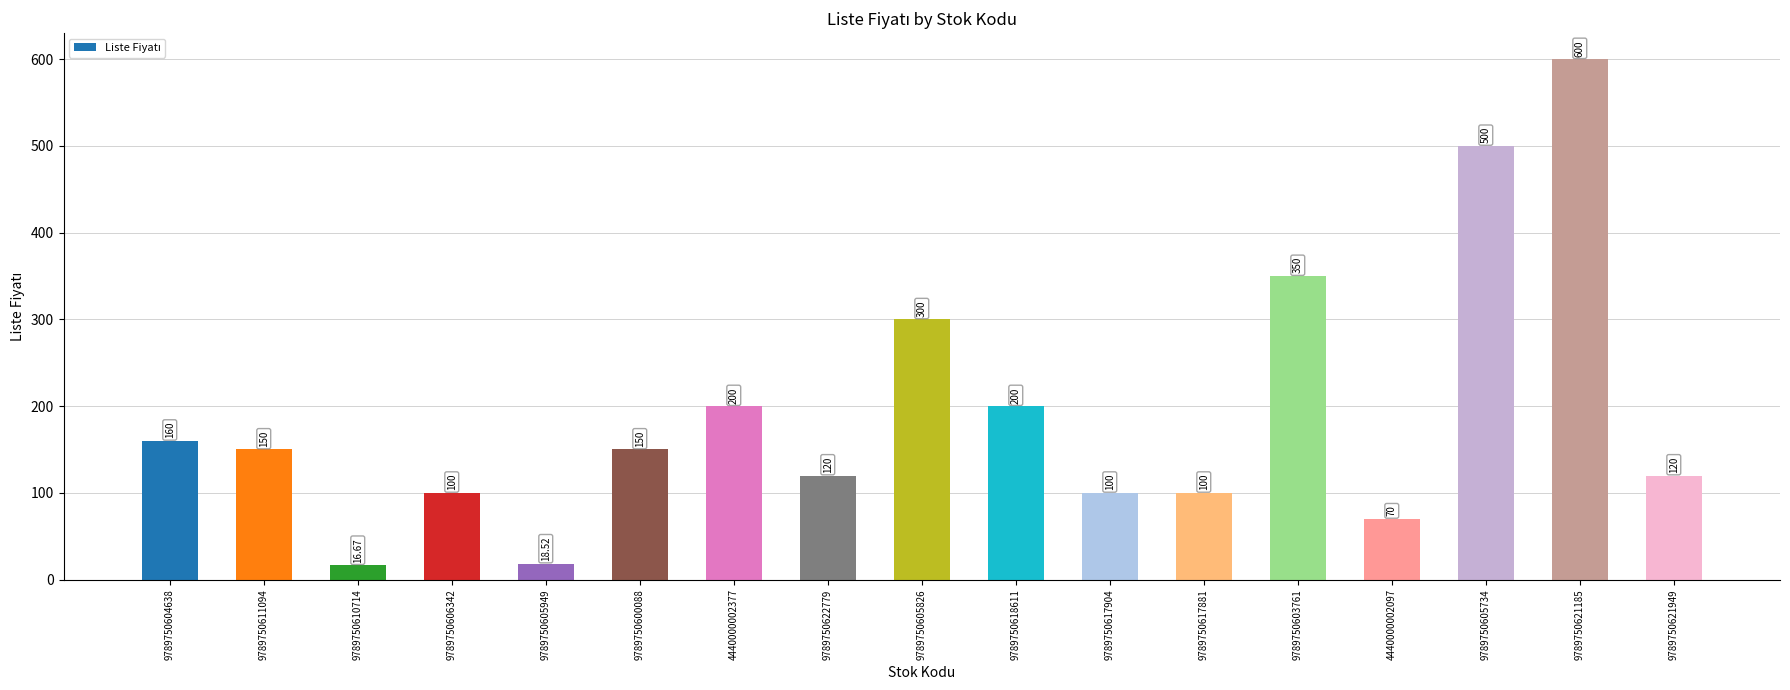

The value at 9789750621185 is 600.0. True or false?

True